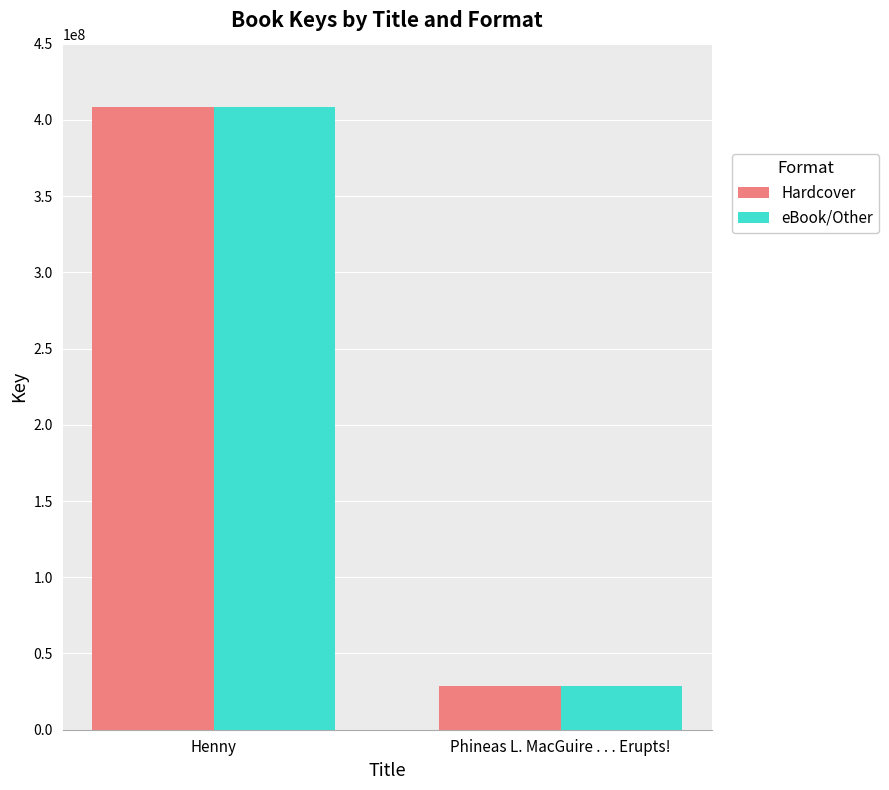

How many bars are there in total?

4